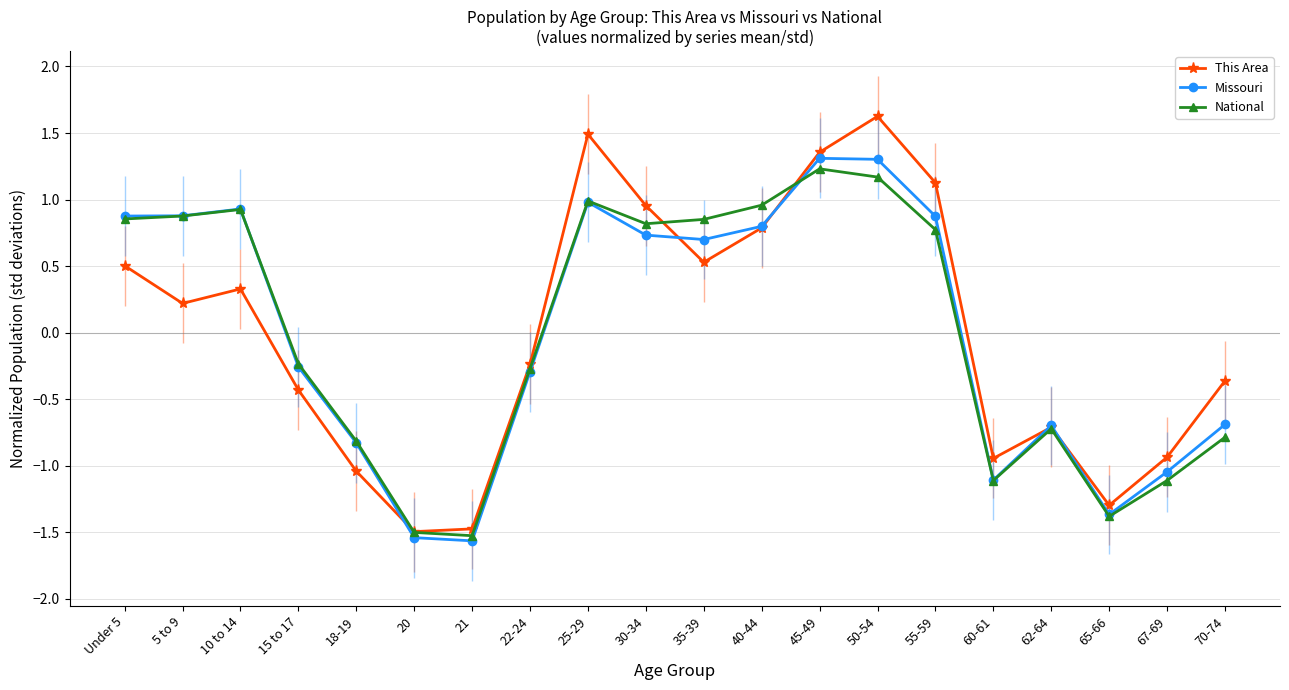

What is the total value across all series at 40-44?

2.5